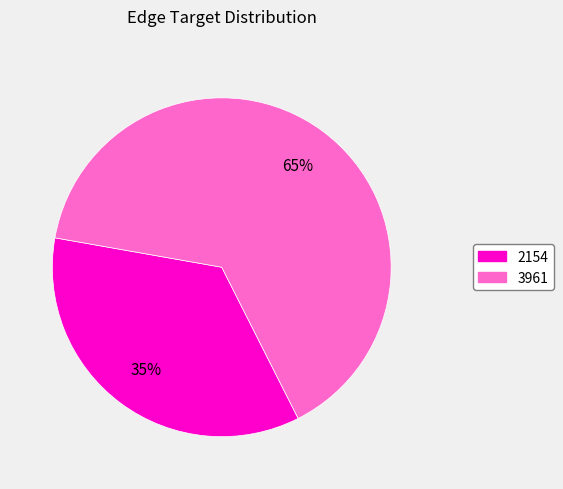

To the nearest percent, what is the difference between the 2154 and 3961 slice percentages?

30%